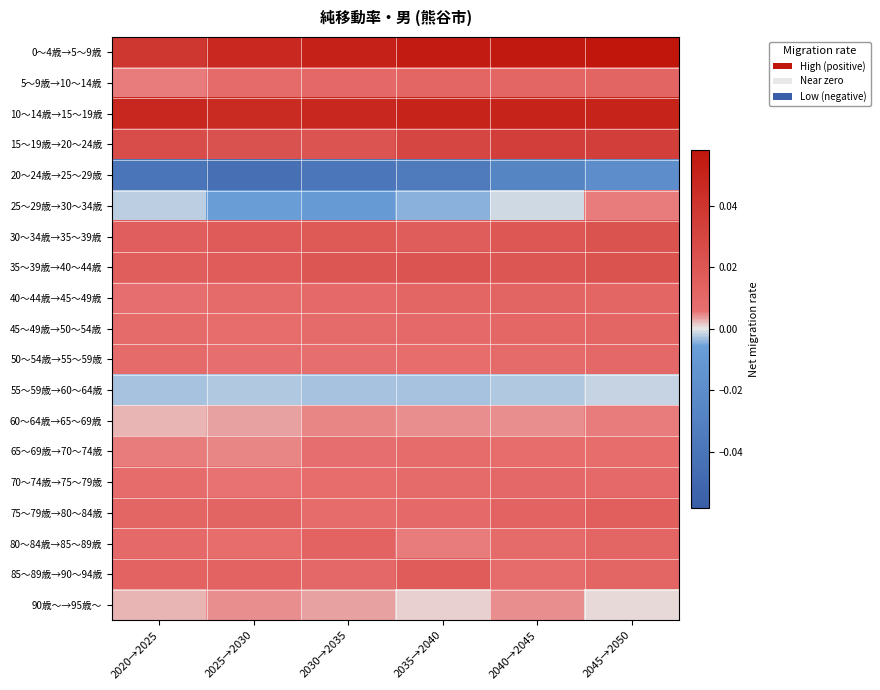

Between 2040→2045 and 2030→2035, which is larger?

2040→2045